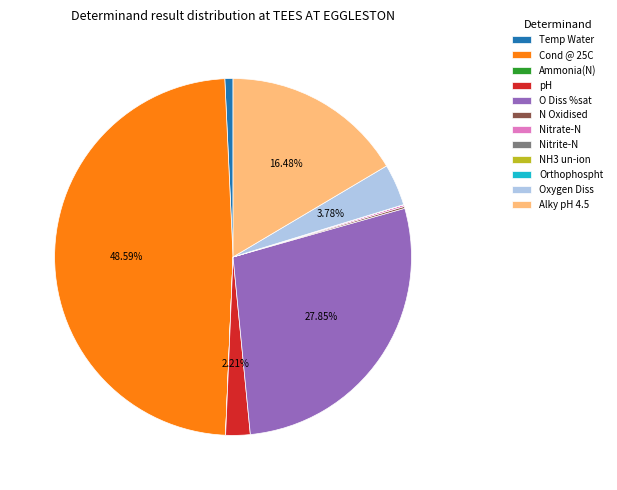

Approximately how many times larger is the value at Cond @ 25C compared to pH?

22.0